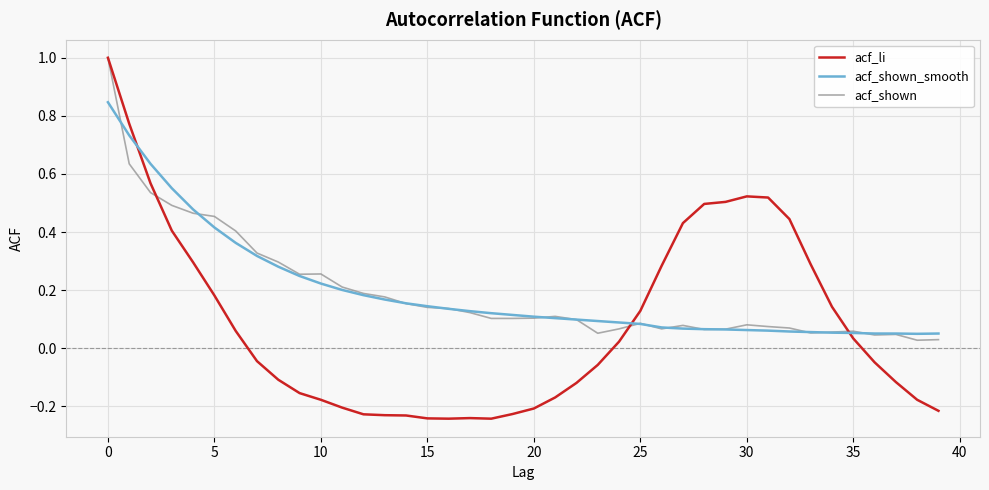

Which series has the widest spread of values?

acf_li